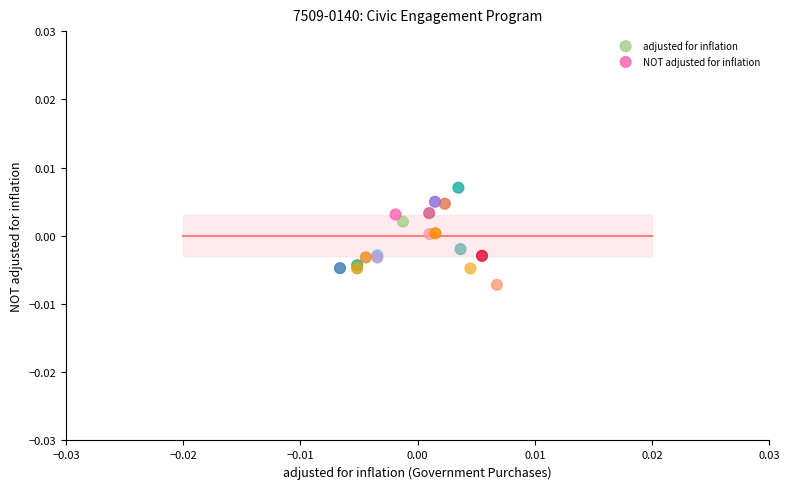

Which series contains the highest Y value?

NOT adjusted for inflation